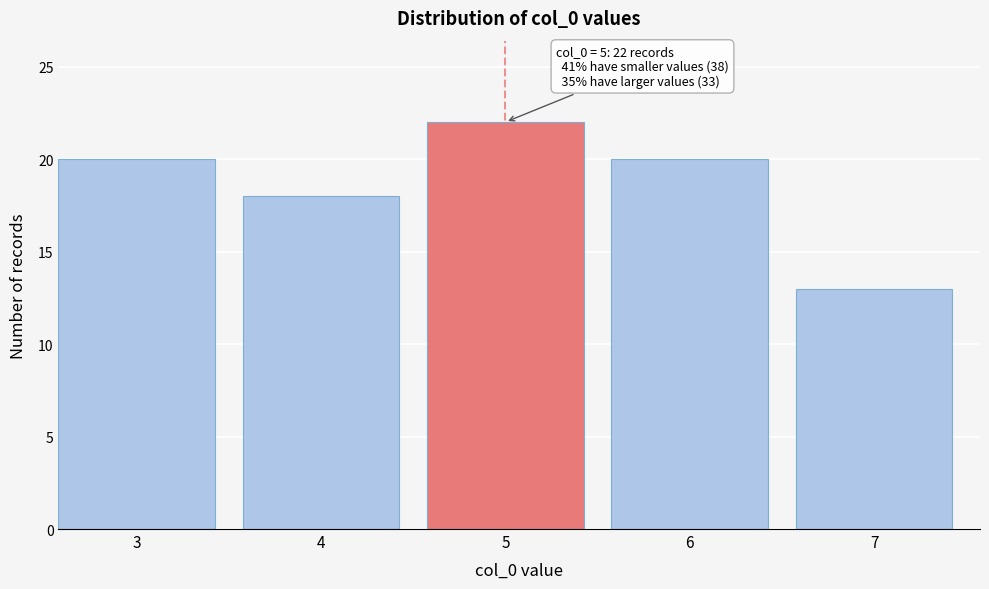

Reading left to right, what are all the values shown in this chart?

20	18	22	20	13